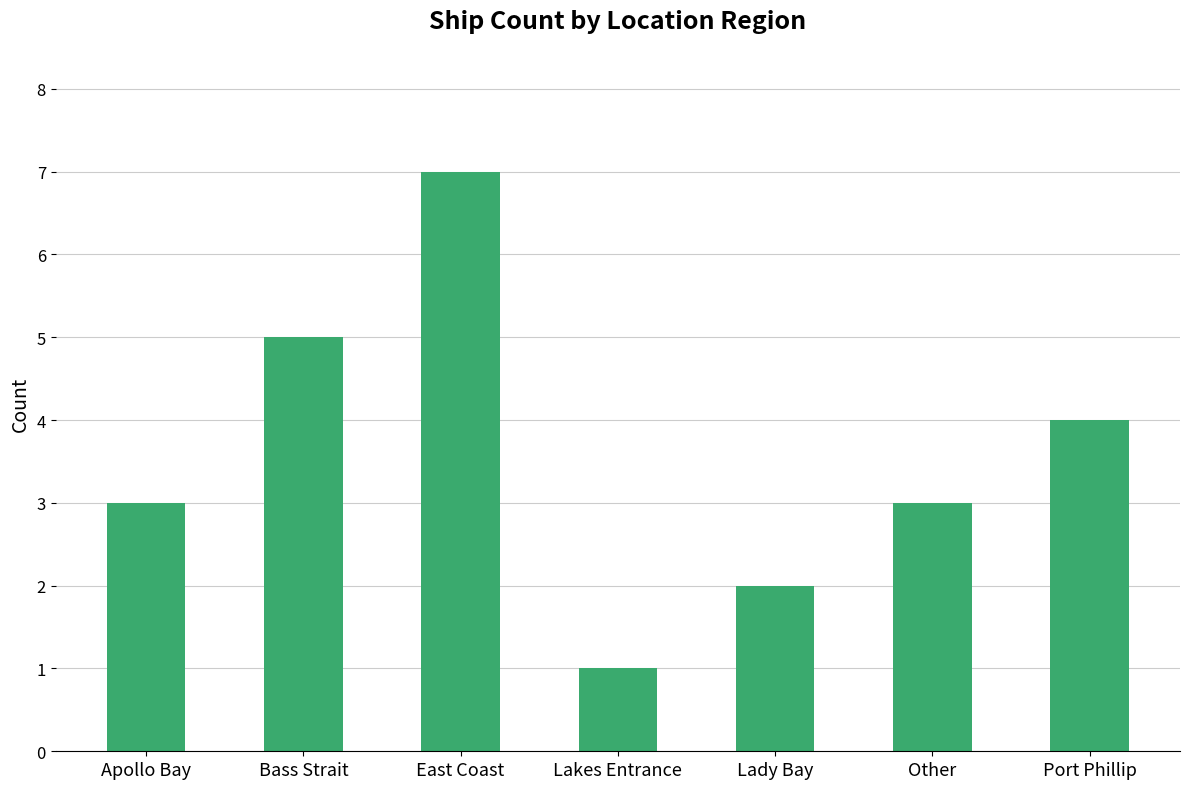

What is the sum of the values at Apollo Bay and Lady Bay?

5